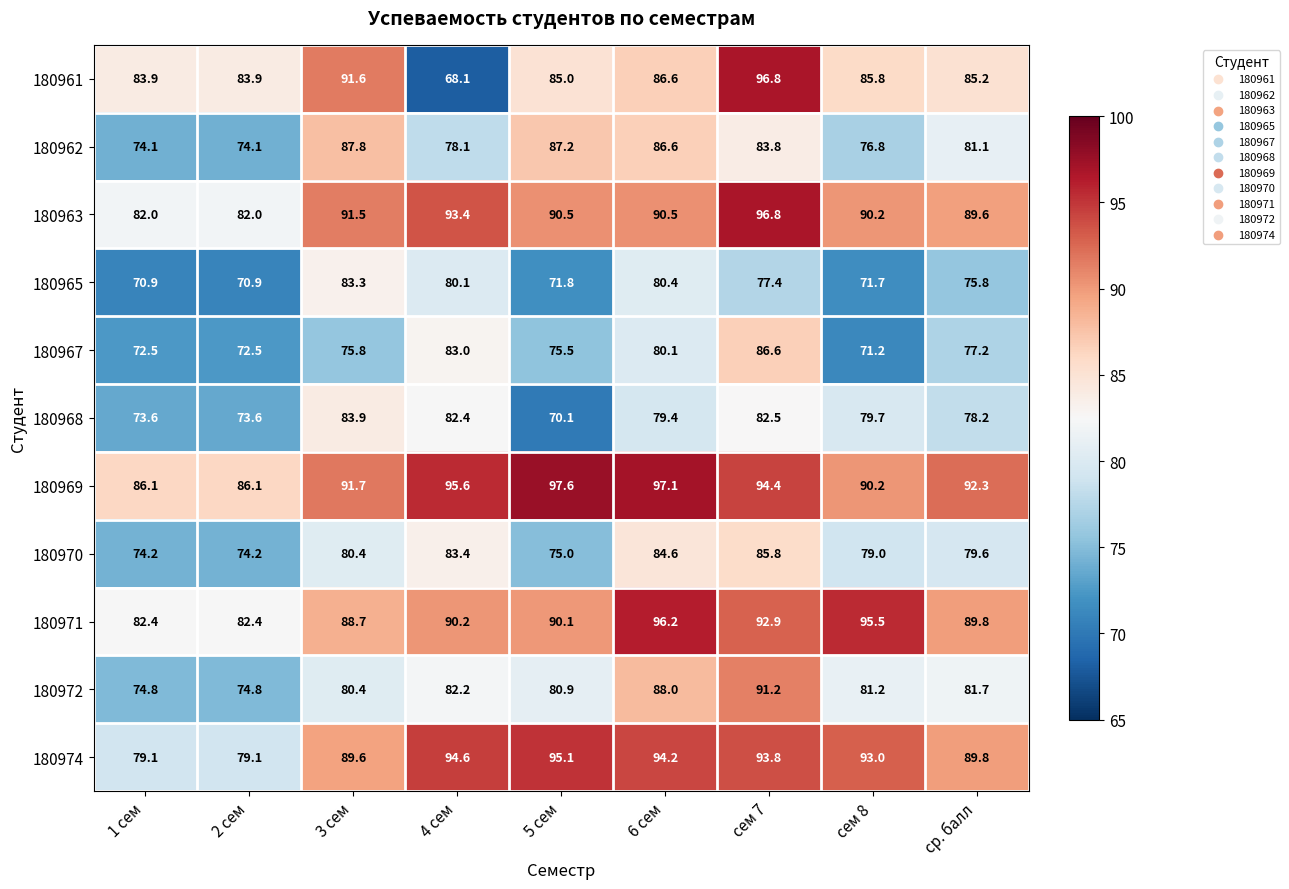

Which series has the largest range (max minus min)?

180961